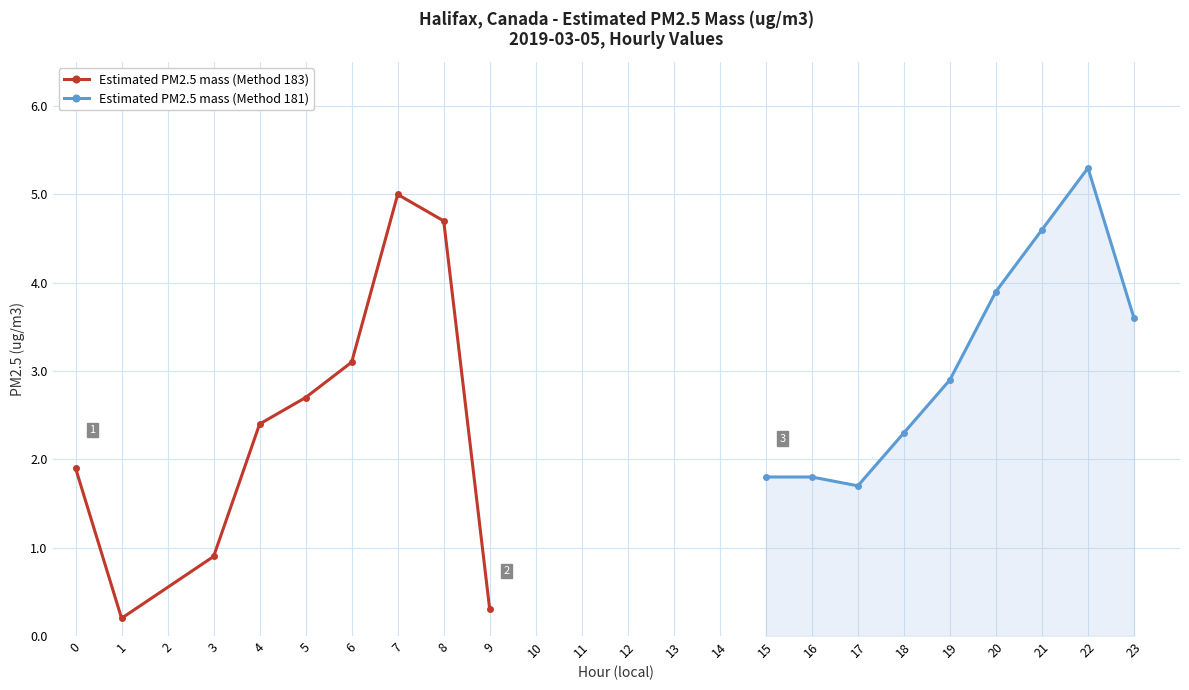

The Estimated PM2.5 mass (Method 183) series shows 4.7 at 5. True or false?

False